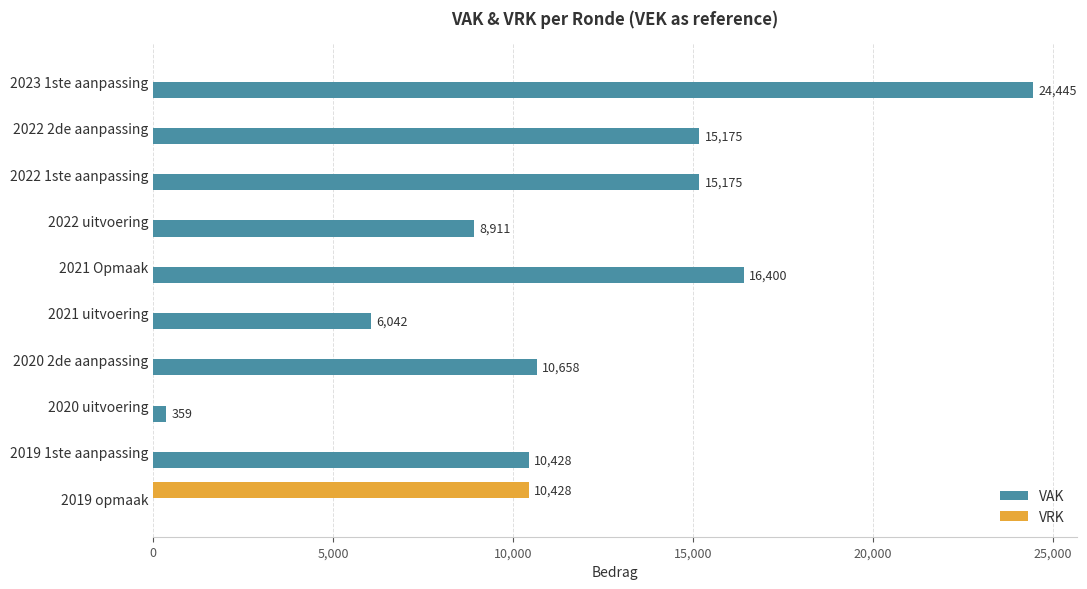

What is the maximum value shown in the chart?

24445